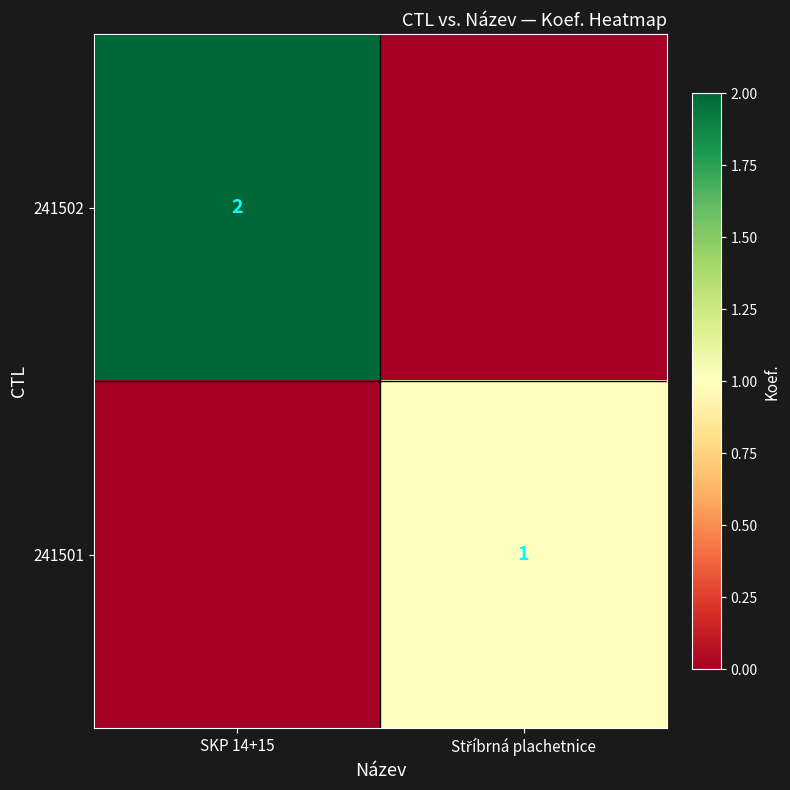

How many distinct data groups are displayed?

2